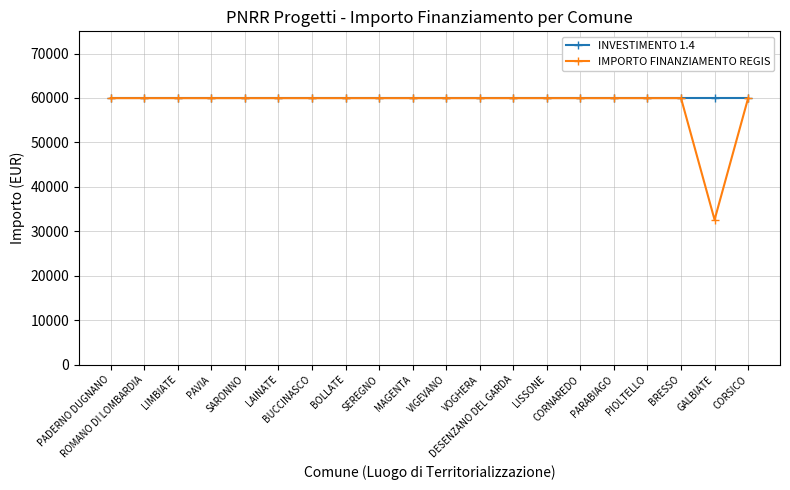

Reading left to right, transcribe all the data shown in this chart.

INVESTIMENTO 1.4: PADERNO DUGNANO=59966	ROMANO DI LOMBARDIA=59966	LIMBIATE=59966	PAVIA=59966	SARONNO=59966	LAINATE=59966	BUCCINASCO=59966	BOLLATE=59966	SEREGNO=59966	MAGENTA=59966	VIGEVANO=59966	VOGHERA=59966	DESENZANO DEL GARDA=59966	LISSONE=59966	CORNAREDO=59966	PARABIAGO=59966	PIOLTELLO=59966	BRESSO=59966	GALBIATE=59966	CORSICO=59966
IMPORTO FINANZIAMENTO REGIS: PADERNO DUGNANO=59966	ROMANO DI LOMBARDIA=59966	LIMBIATE=59966	PAVIA=59966	SARONNO=59966	LAINATE=59966	BUCCINASCO=59966	BOLLATE=59966	SEREGNO=59966	MAGENTA=59966	VIGEVANO=59966	VOGHERA=59966	DESENZANO DEL GARDA=59966	LISSONE=59966	CORNAREDO=59966	PARABIAGO=59966	PIOLTELLO=59966	BRESSO=59966	GALBIATE=32589	CORSICO=59966